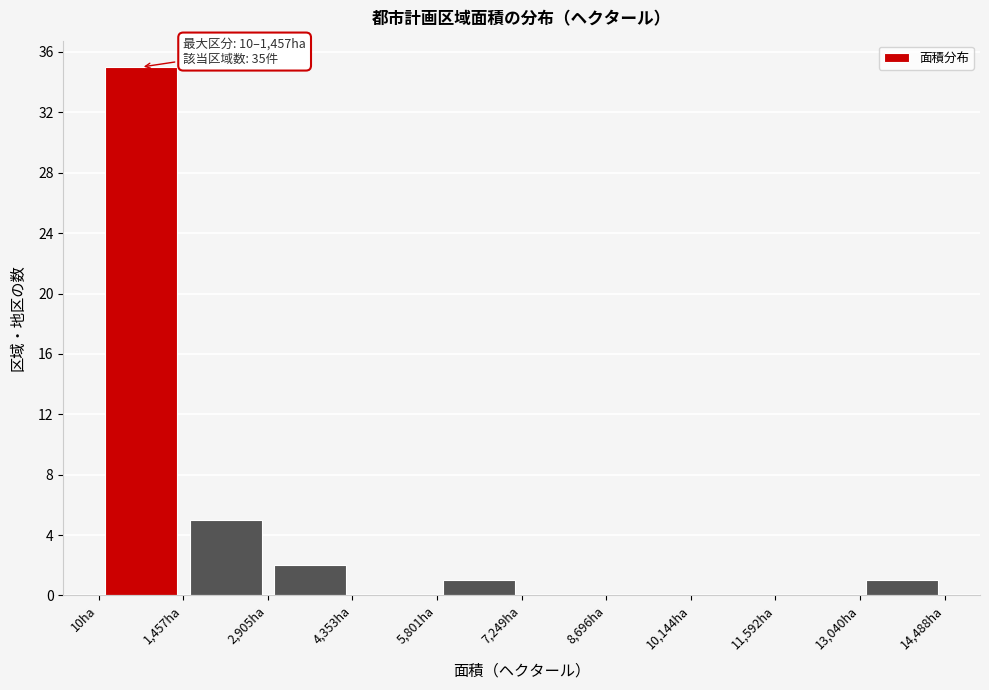

Over which range of the x-axis is the bar tallest?

0 to 1400